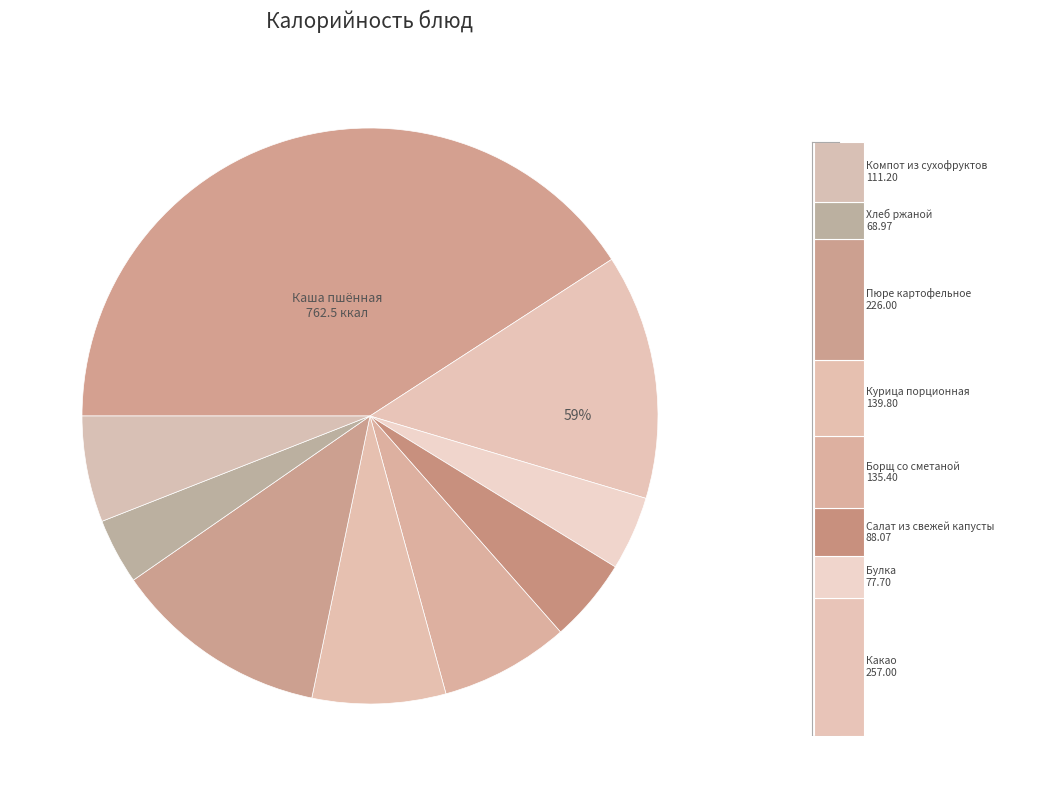

To the nearest percent, what is the difference between the largest and smallest slice percentages?

37%